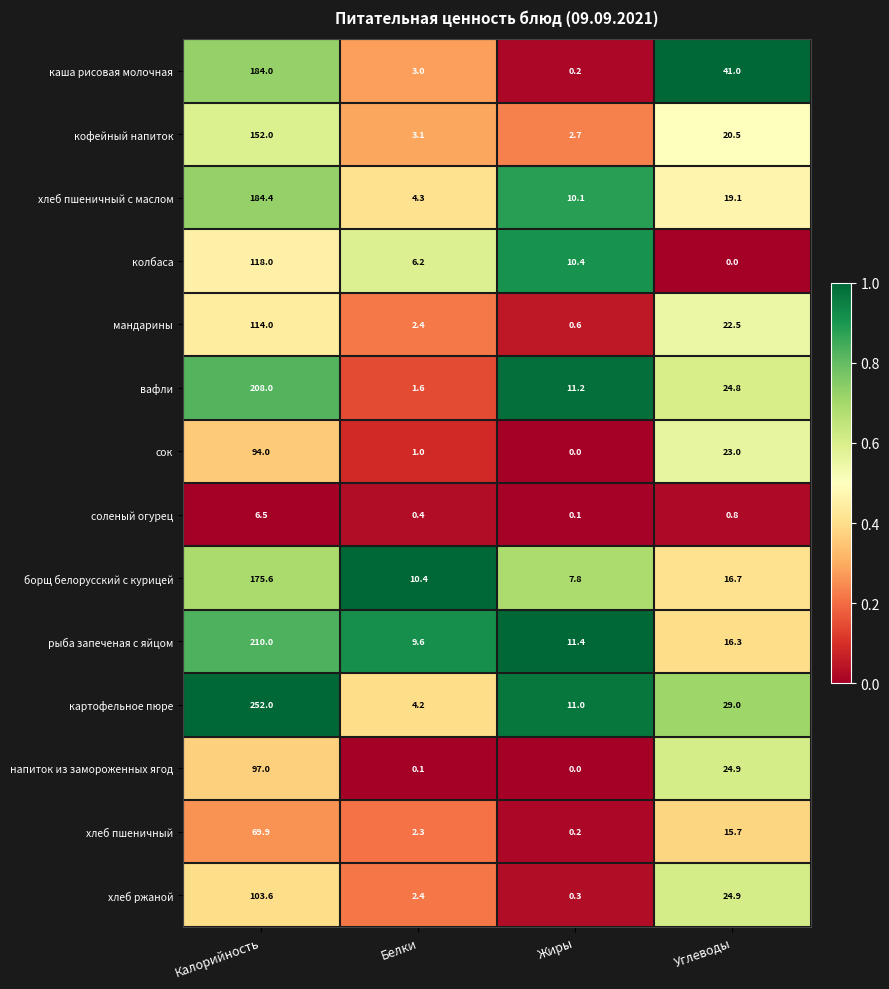

At Калорийность, list the series in order from smallest to largest.

соленый огурец, хлеб пшеничный, сок, напиток из замороженных ягод, хлеб ржаной, мандарины, колбаса, кофейный напиток, борщ белорусский с курицей, каша рисовая молочная, хлеб пшеничный с маслом, вафли, рыба запеченая с яйцом, картофельное пюре